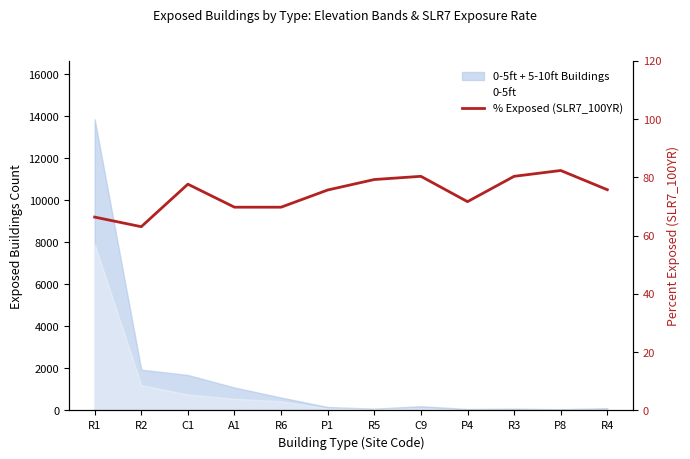

At which category does the chart reach its minimum across all series?

R2